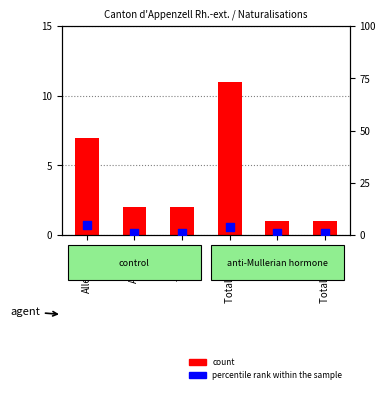

Which series has the largest total across all categories?

count